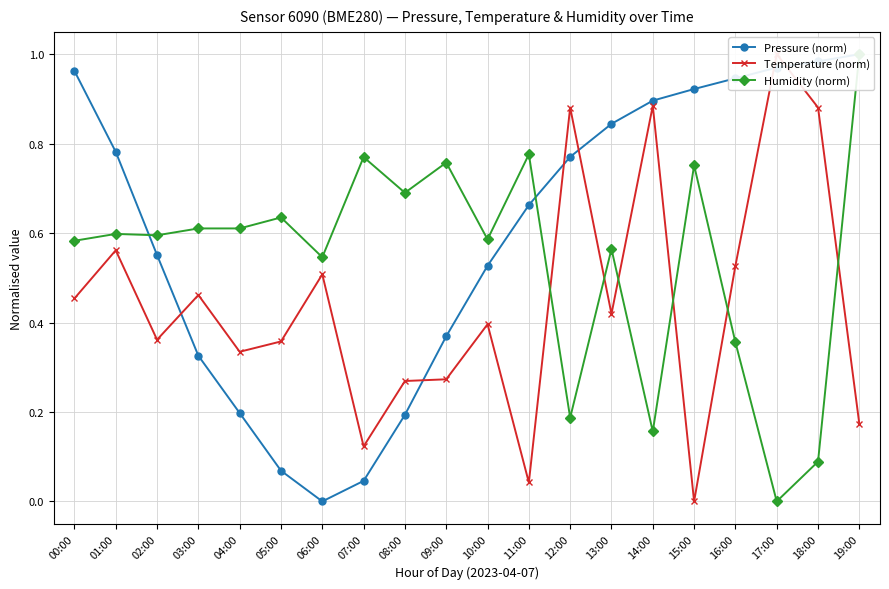

List the labels in order of Temperature (norm) value, smallest first.

15:00, 11:00, 07:00, 19:00, 08:00, 09:00, 04:00, 05:00, 02:00, 10:00, 13:00, 00:00, 03:00, 06:00, 16:00, 01:00, 12:00, 18:00, 14:00, 17:00